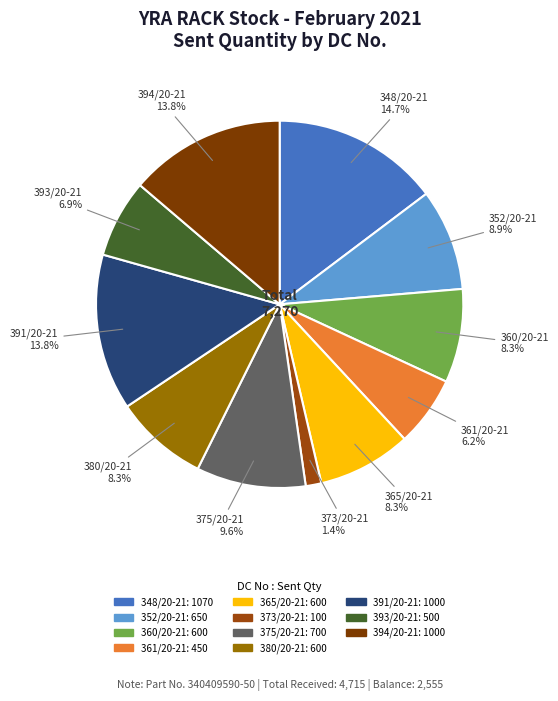

How many segments does this pie chart have?

11